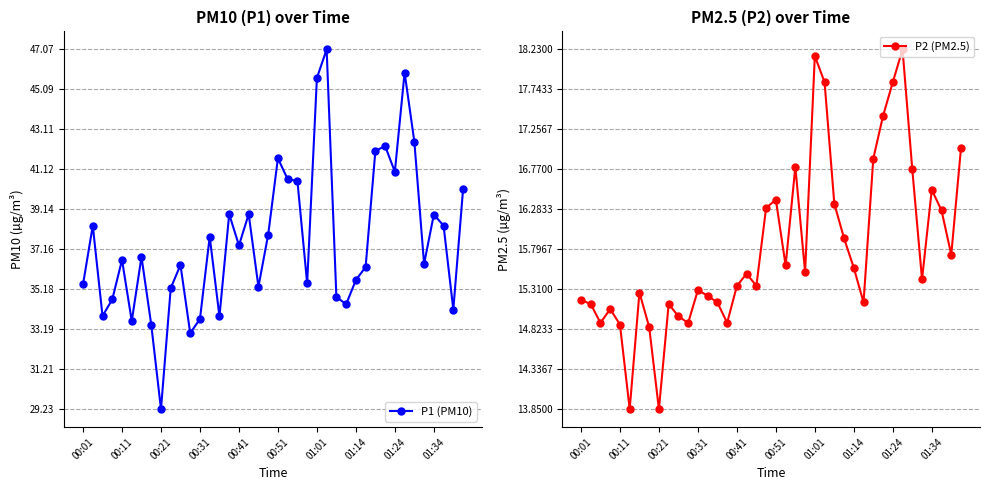

The value of P2 (PM2.5) at 37 is 7.9. True or false?

False